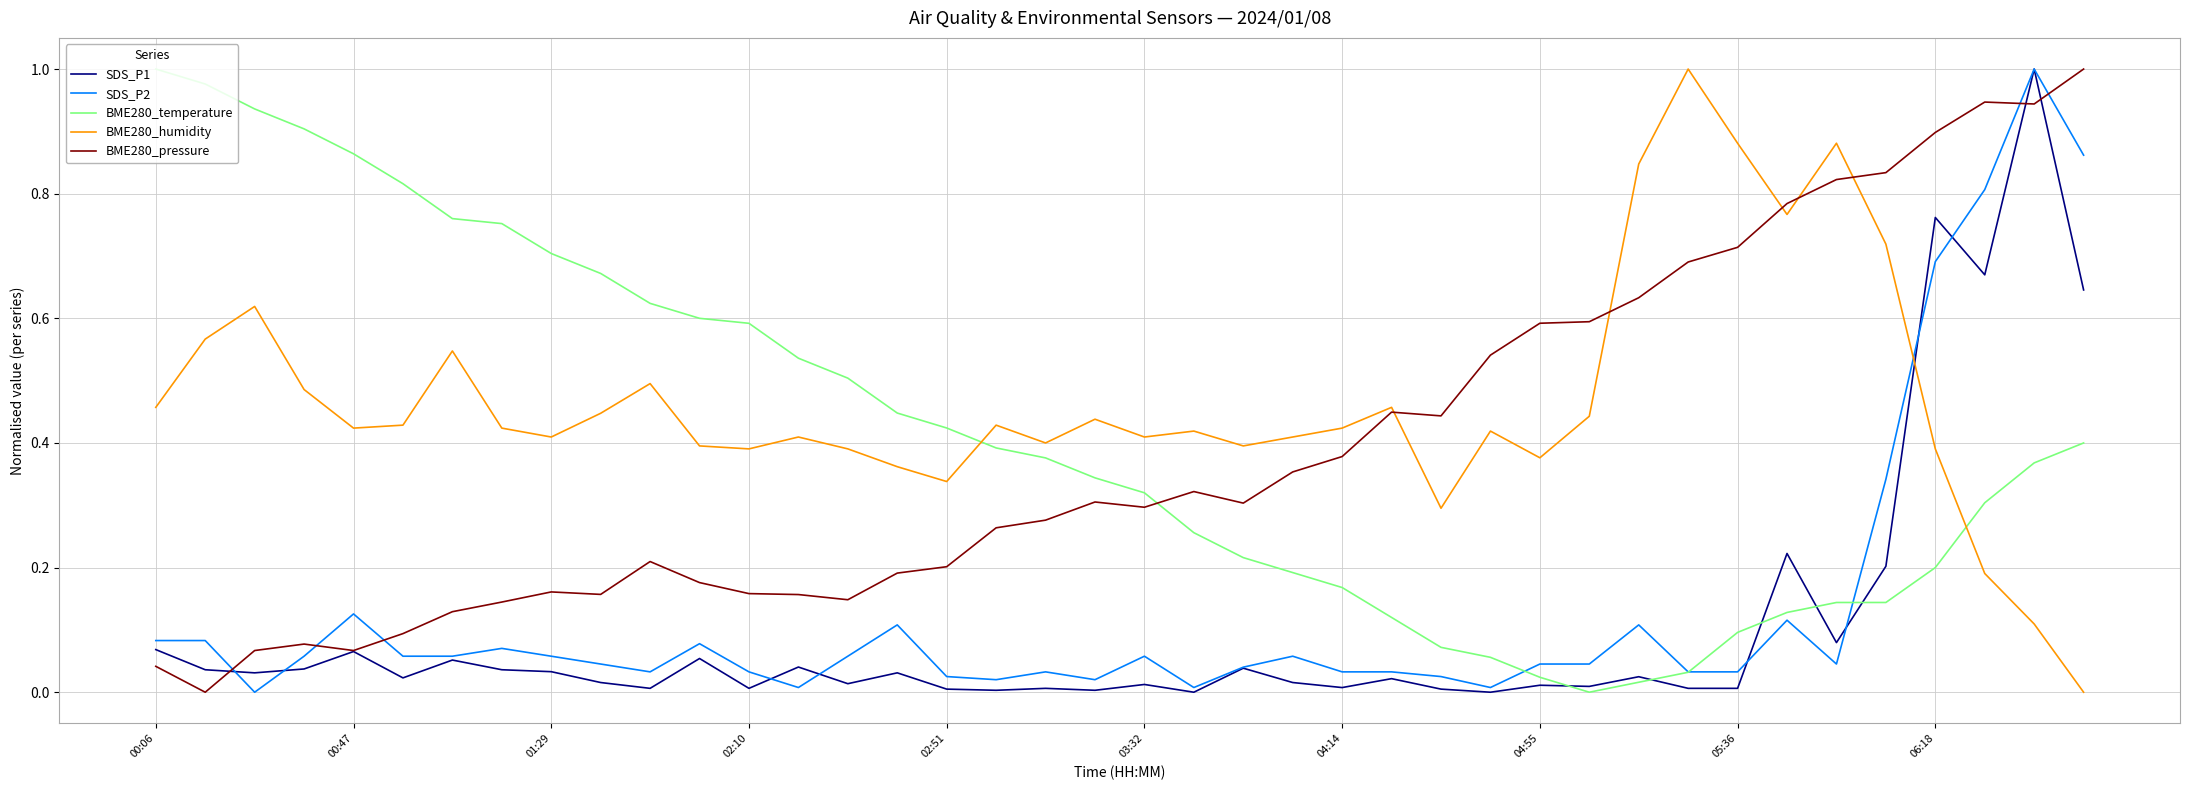

Which series has the largest total across all categories?

BME280_humidity